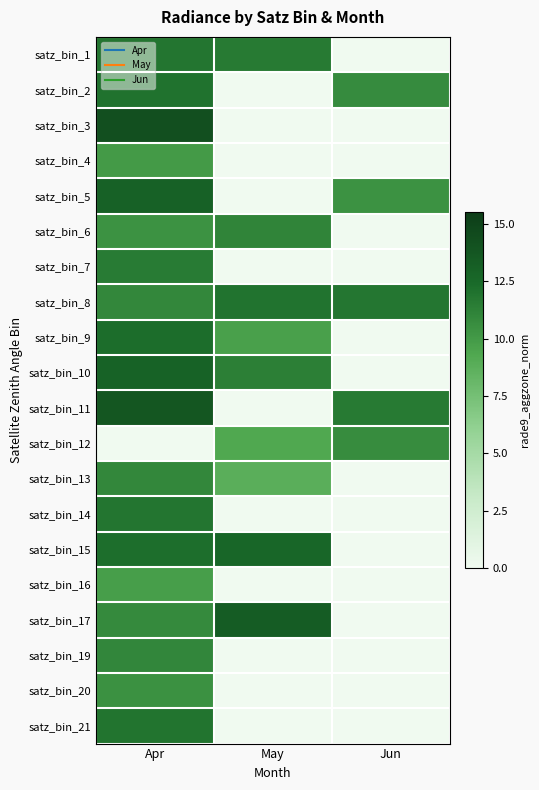

What is the greatest value displayed?

14.3